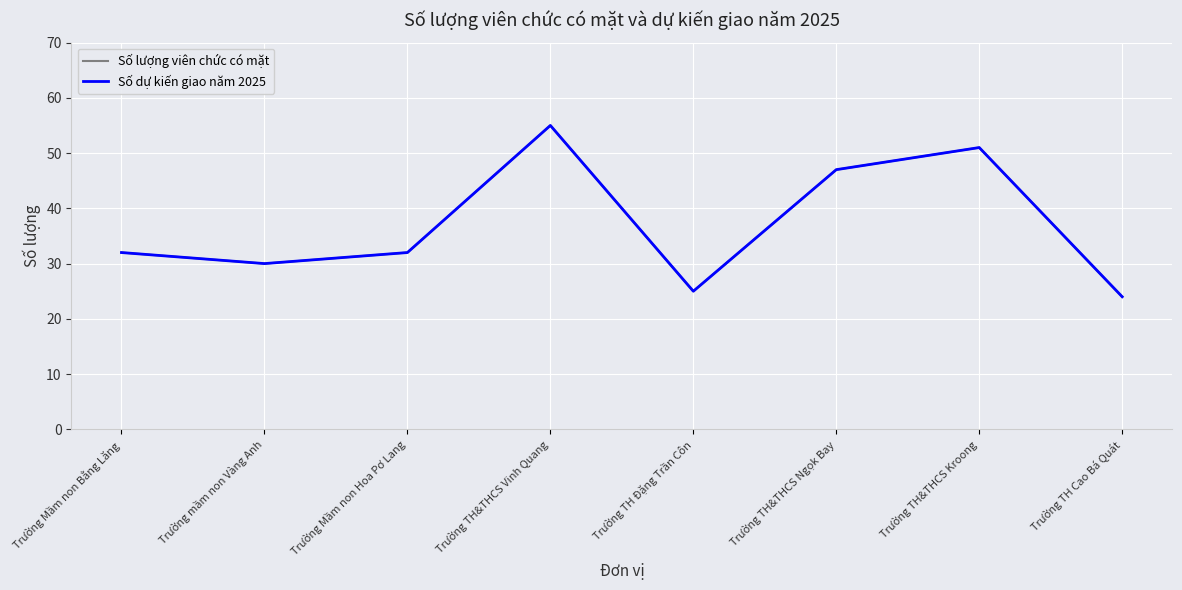

Does the chart have visible grid lines?

Yes